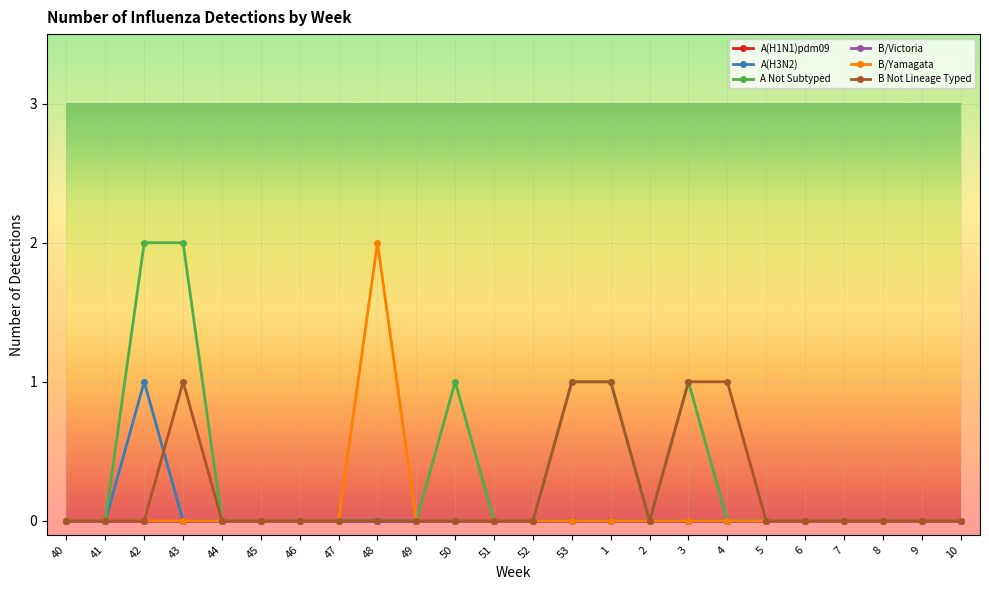

What is the sum of all A Not Subtyped values?

8